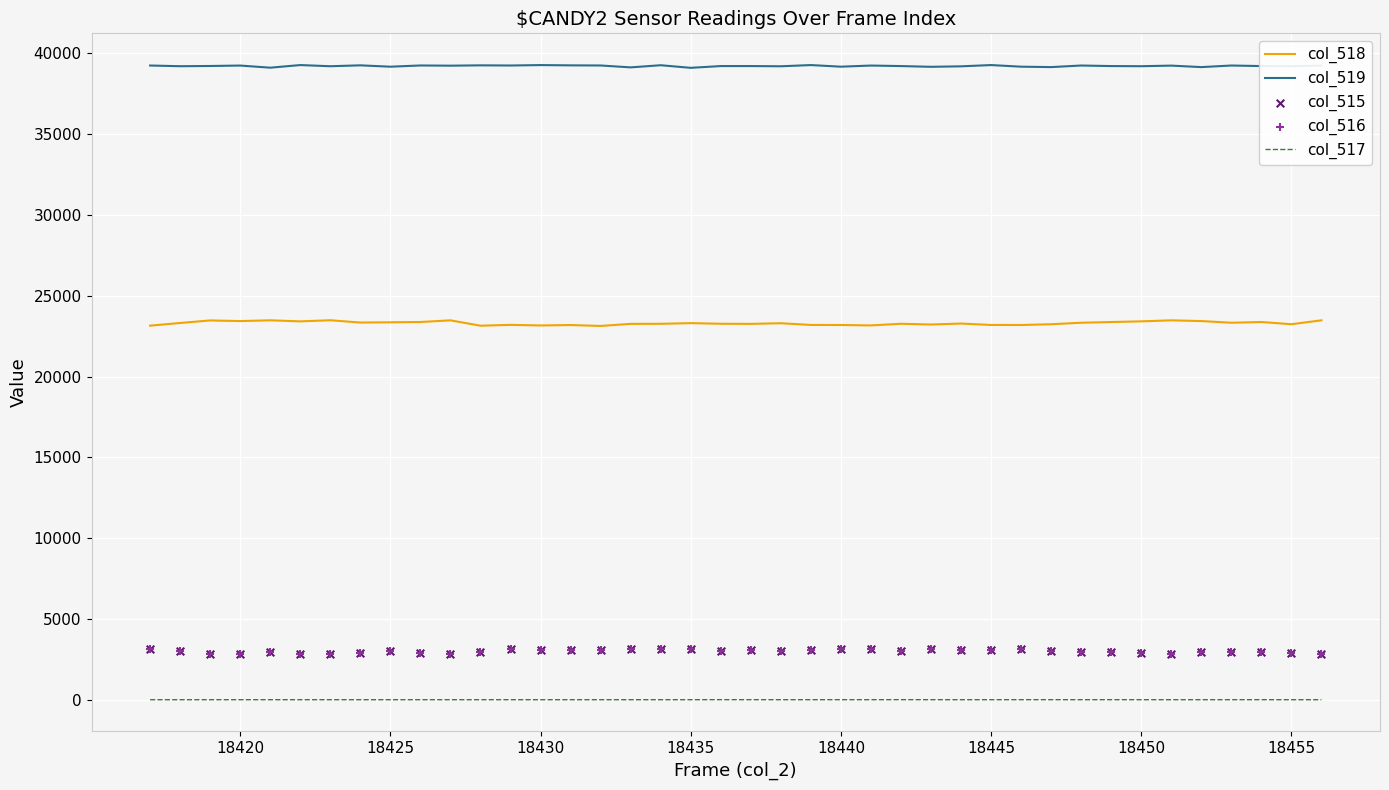

True or false: col_517 and col_518 intersect in this chart.

False